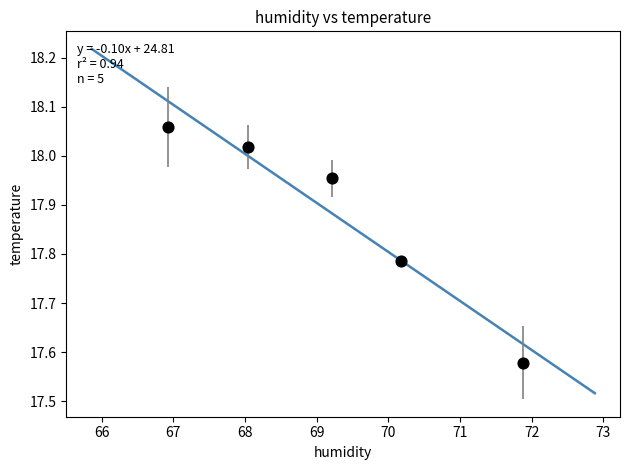

What is the average X value?

69.2